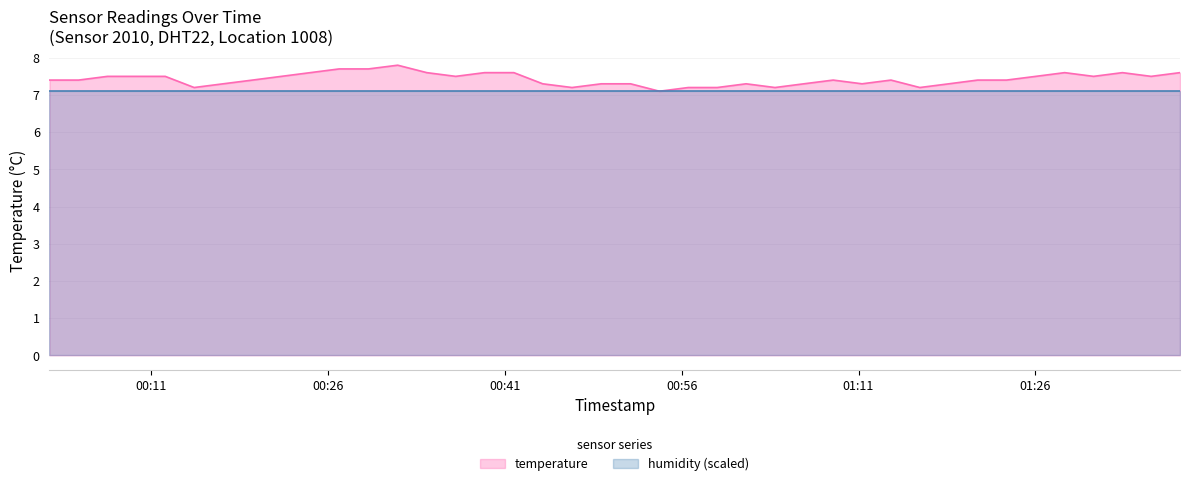

What is the difference between the maximum and minimum values?

0.7